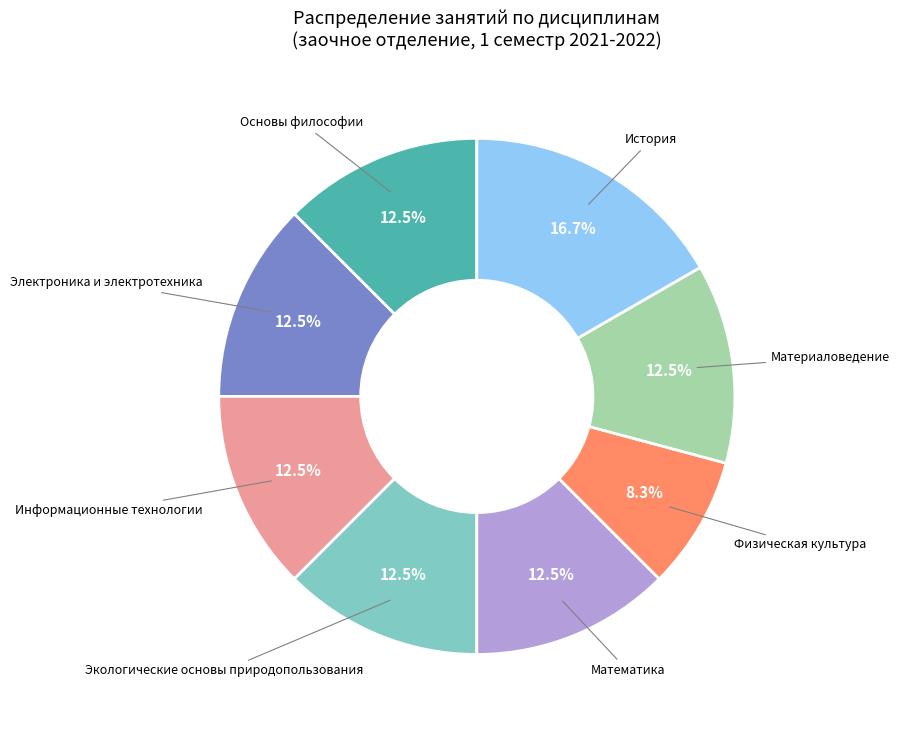

Is there a majority slice in this chart?

No